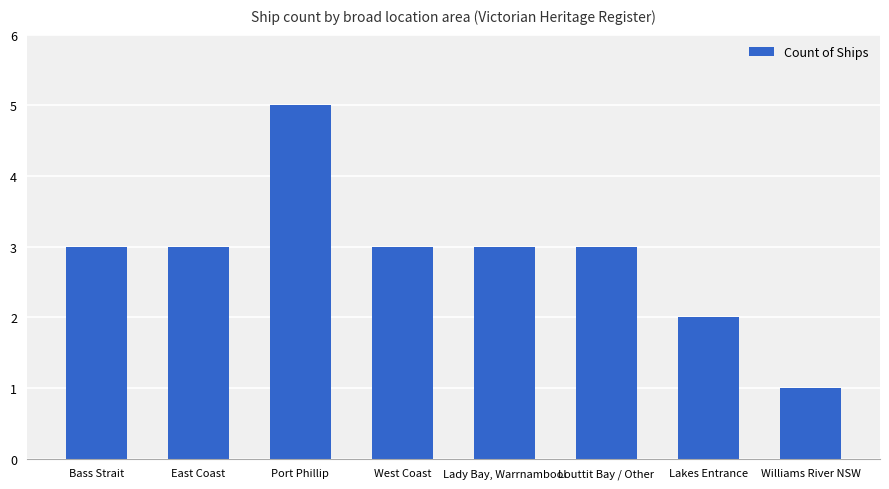

What is the ratio of the value at Louttit Bay / Other to the value at East Coast?

1.0